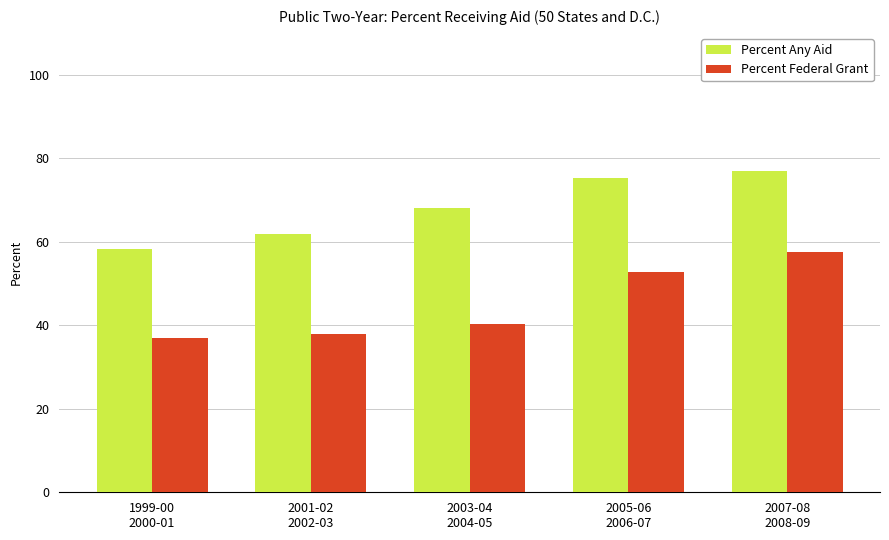

How many bars are there in total?

10